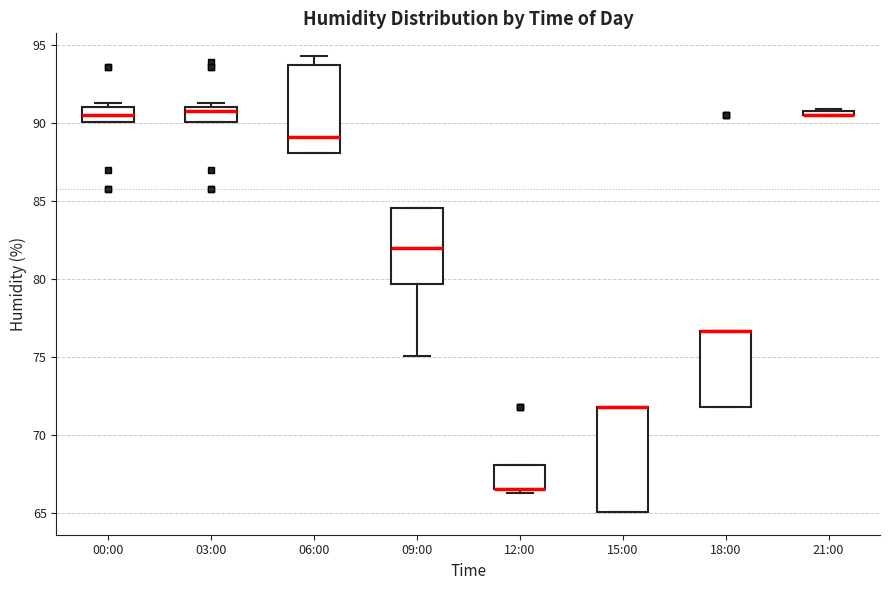

Where is the lower edge of the box for 00:00 on the y-axis? The values are not printed on the chart, so give them approximately, as read against the axis.

90.0